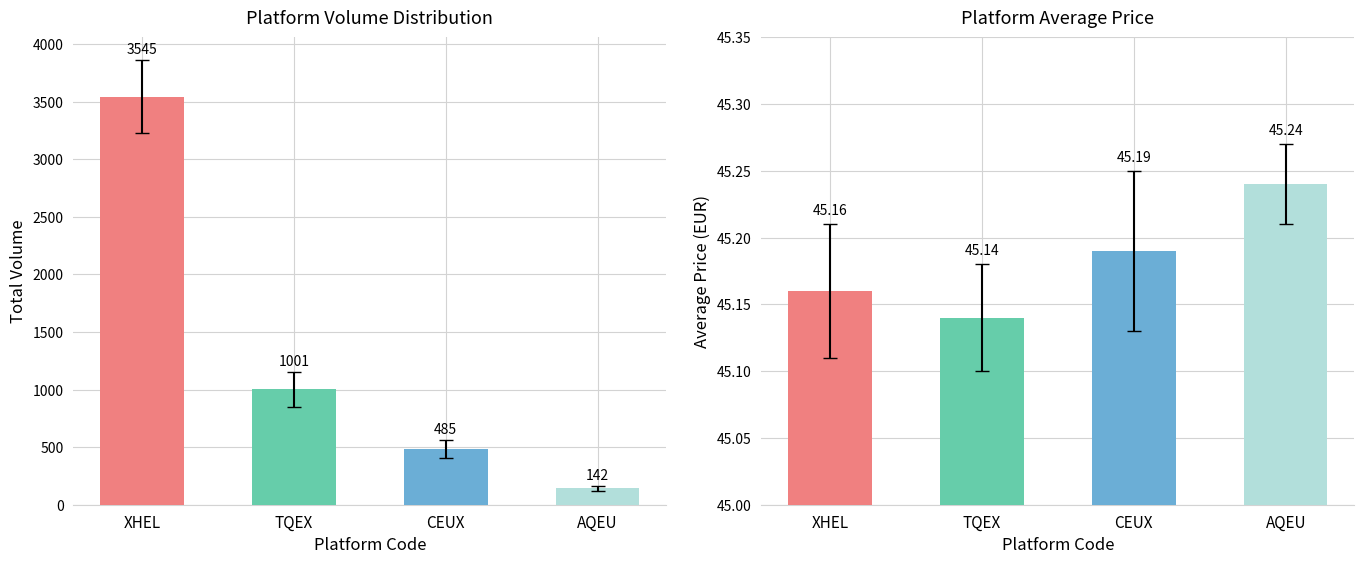

What is the value of the Average Price bar at the 3rd from the left?

45.2